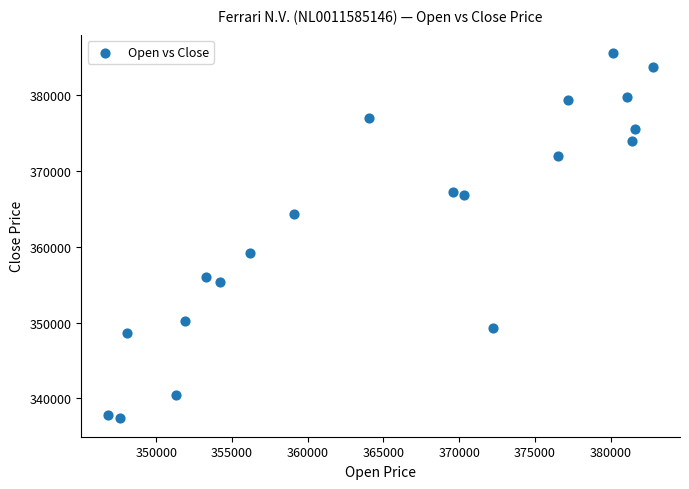

What Y value in the scatter plot is closest to 361477?

359241